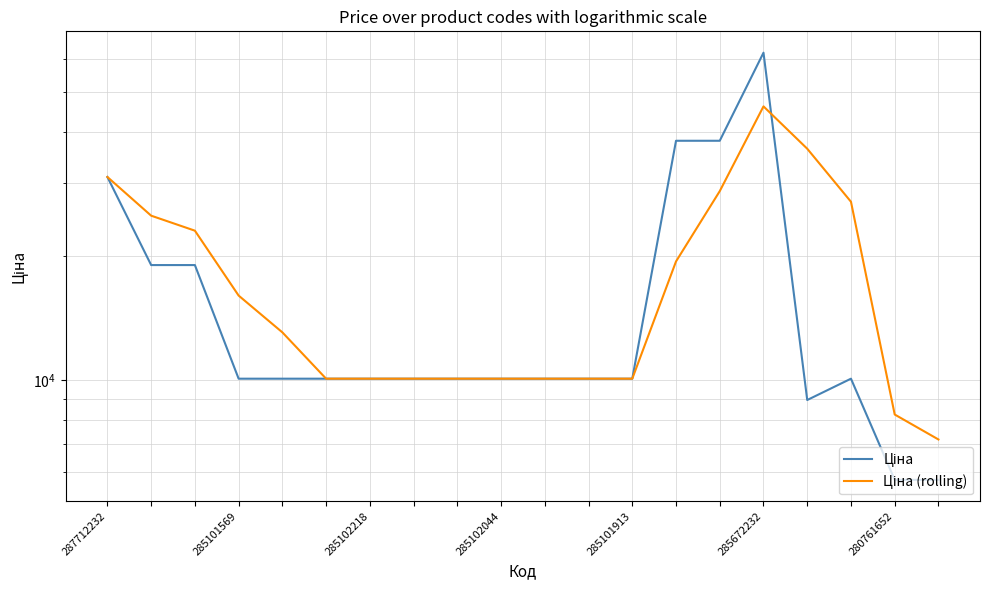

What are all the series names shown in the legend?

Ціна, Ціна (rolling)